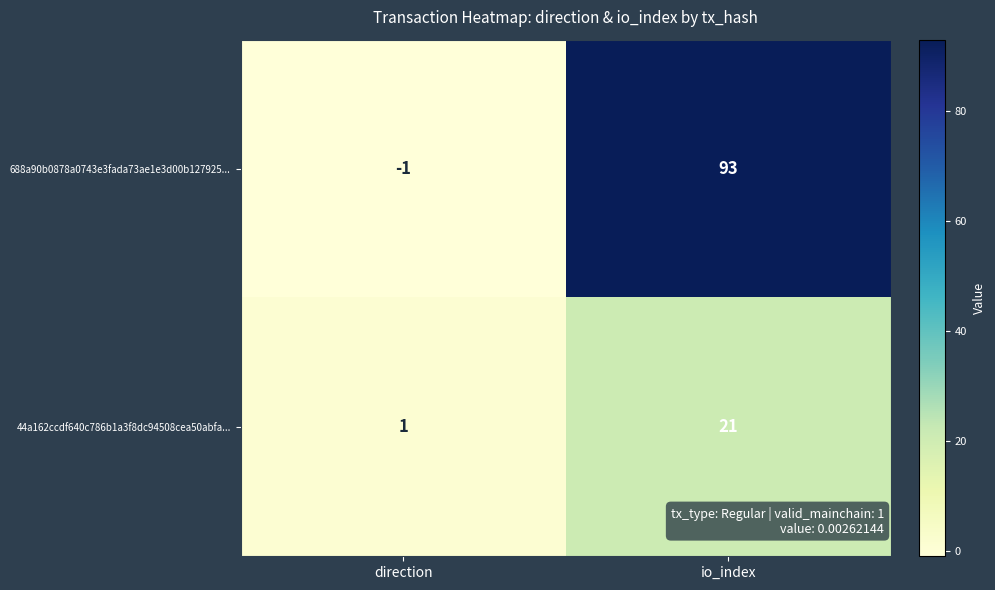

Which label corresponds to the smallest value in the chart?

direction